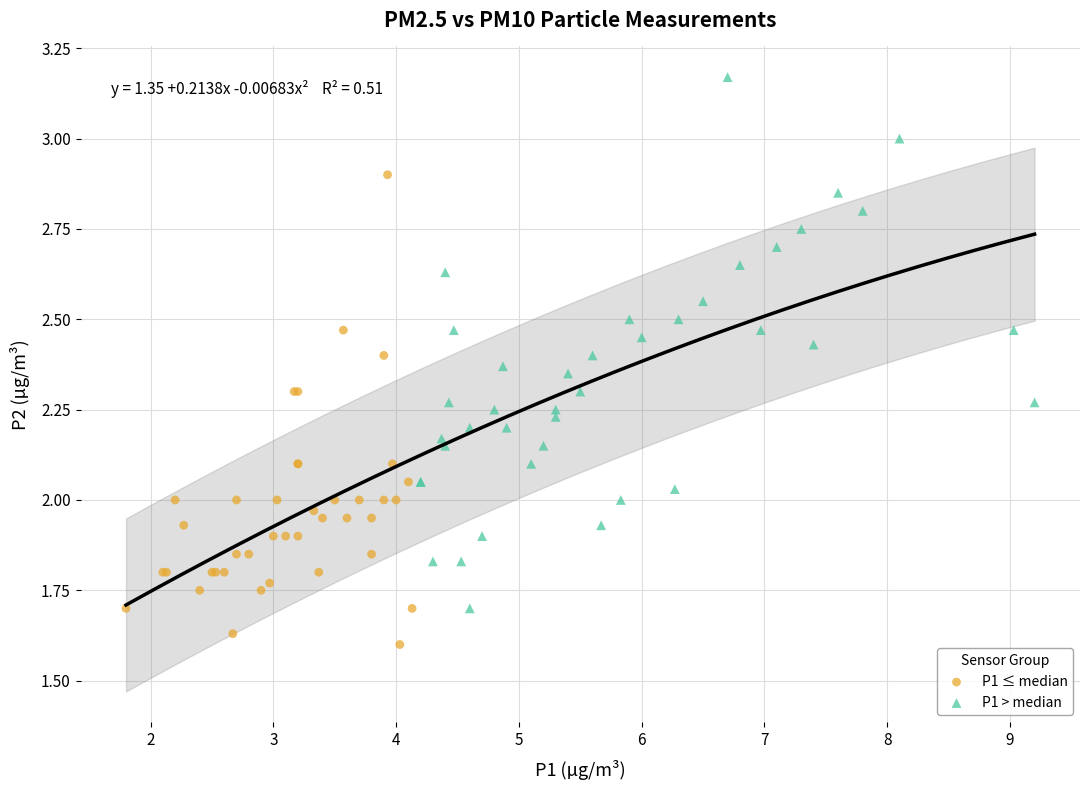

Which series reaches the minimum Y coordinate?

P1 ≤ median